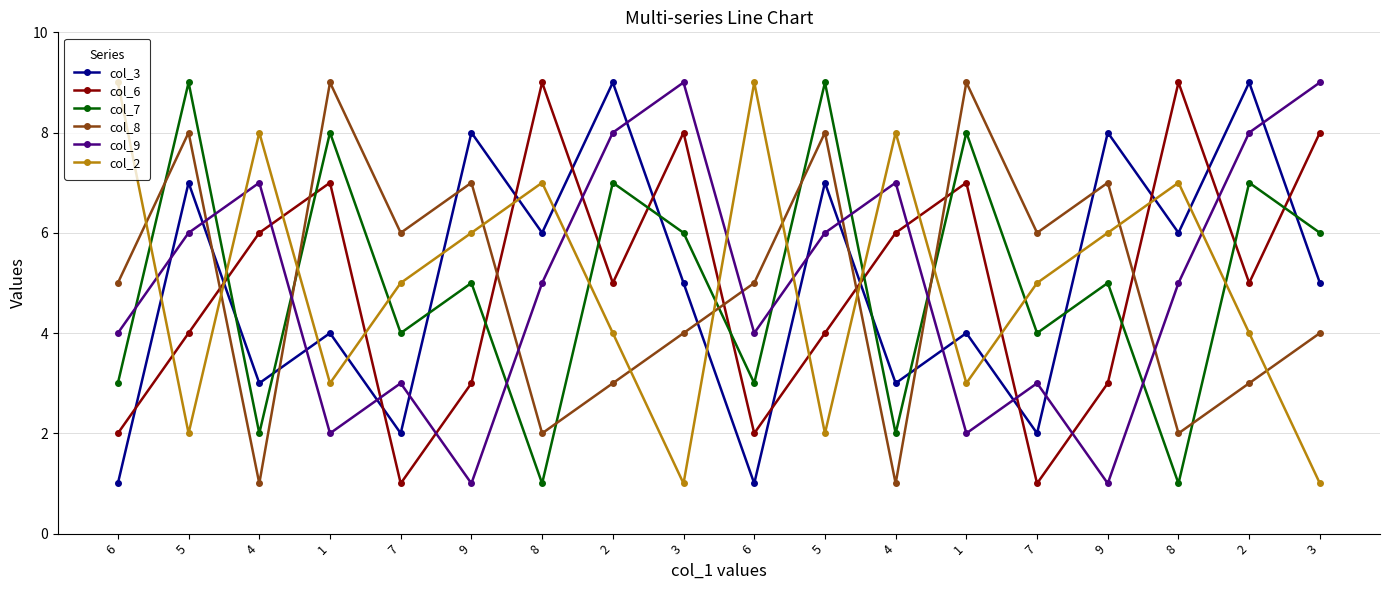

Reading left to right, extract all data points from this chart.

col_3: 6=1	5=7	4=3	1=4	7=2	9=8	8=6	2=9	3=5	6=1	5=7	4=3	1=4	7=2	9=8	8=6	2=9	3=5
col_6: 6=2	5=4	4=6	1=7	7=1	9=3	8=9	2=5	3=8	6=2	5=4	4=6	1=7	7=1	9=3	8=9	2=5	3=8
col_7: 6=3	5=9	4=2	1=8	7=4	9=5	8=1	2=7	3=6	6=3	5=9	4=2	1=8	7=4	9=5	8=1	2=7	3=6
col_8: 6=5	5=8	4=1	1=9	7=6	9=7	8=2	2=3	3=4	6=5	5=8	4=1	1=9	7=6	9=7	8=2	2=3	3=4
col_9: 6=4	5=6	4=7	1=2	7=3	9=1	8=5	2=8	3=9	6=4	5=6	4=7	1=2	7=3	9=1	8=5	2=8	3=9
col_2: 6=9	5=2	4=8	1=3	7=5	9=6	8=7	2=4	3=1	6=9	5=2	4=8	1=3	7=5	9=6	8=7	2=4	3=1